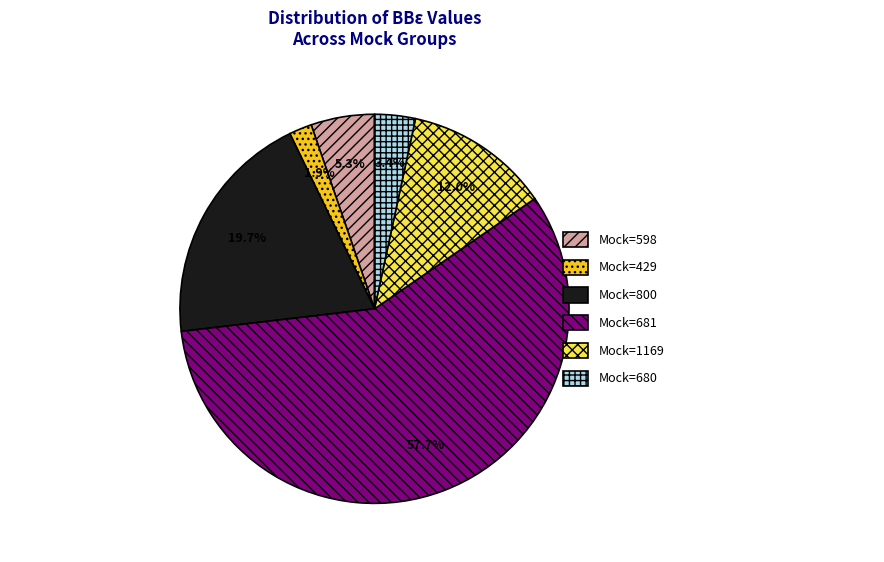

To the nearest percent, what portion does Mock=1169 represent?

12%